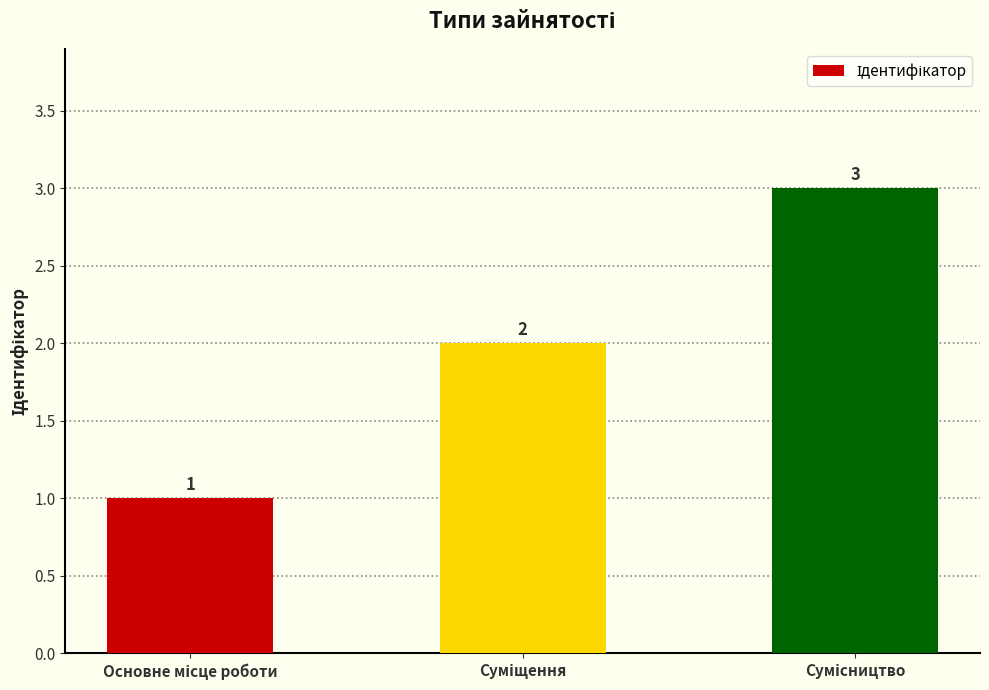

What is the greatest value displayed?

3